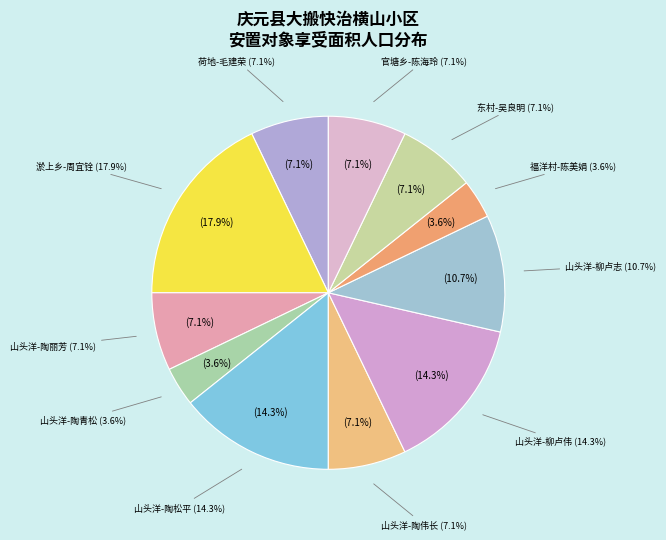

What percentage is the 安南乡-山头洋村
柳卢伟 slice, to the nearest percent?

14%